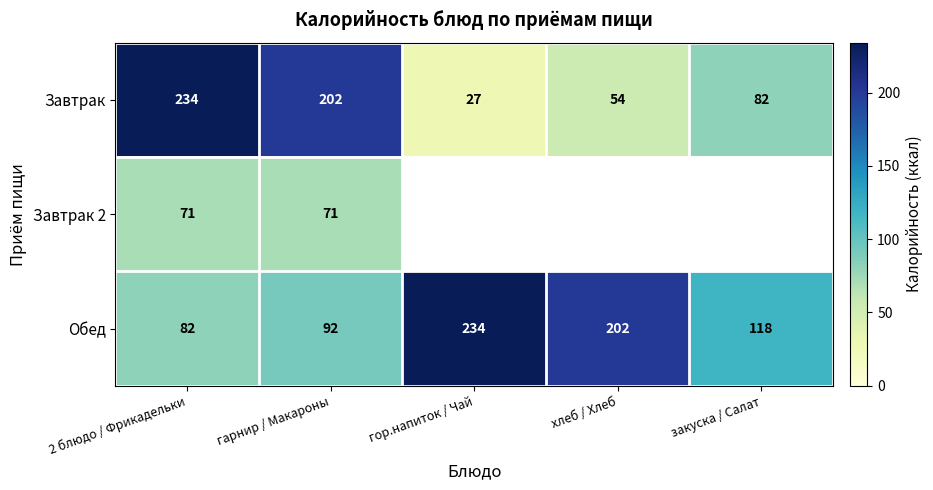

How many series are shown in this chart?

3